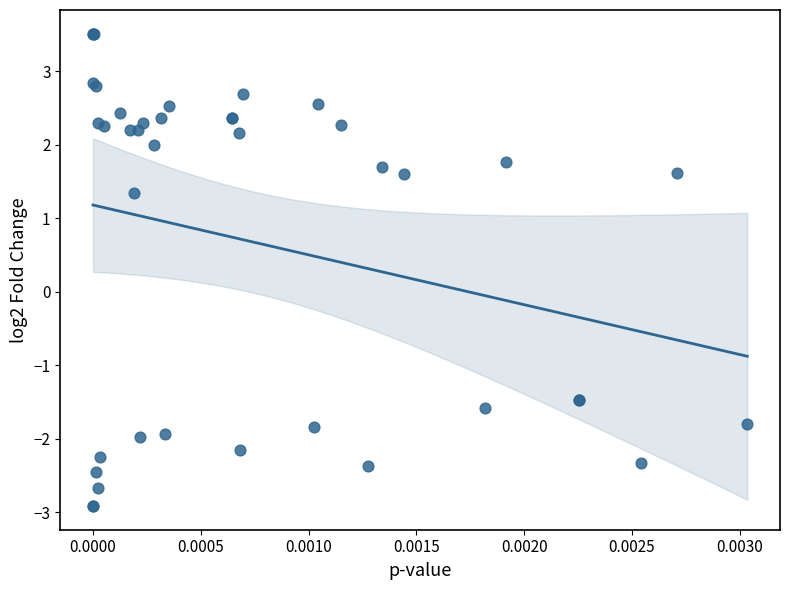

What Y value in the scatter plot is closest to 0?

1.3